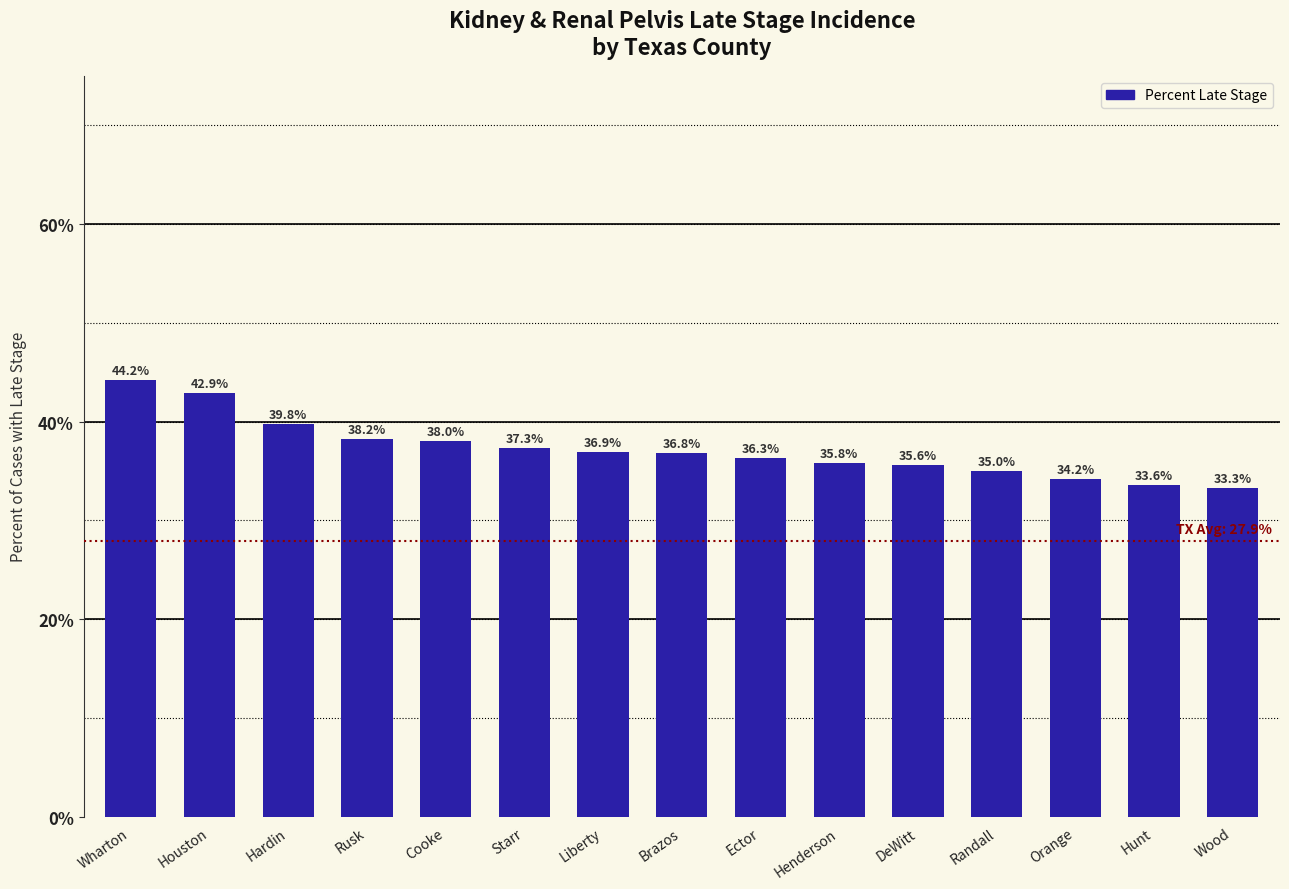

Reading left to right, what are all the values shown in this chart?

44.2	42.9	39.8	38.2	38.0	37.3	36.9	36.8	36.3	35.8	35.6	35.0	34.2	33.6	33.3